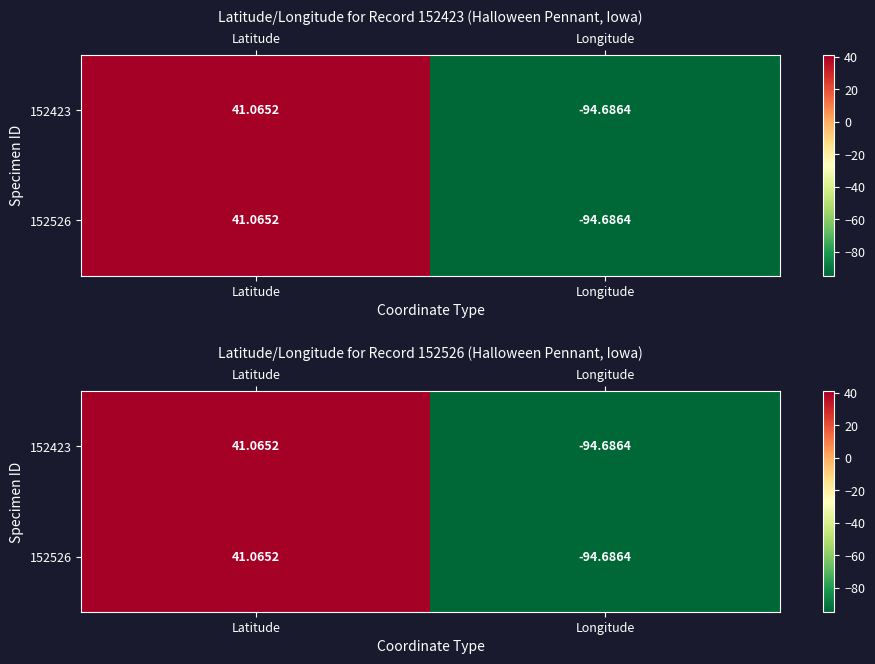

What is the sum of the 152526 values at Longitude and Latitude?

-53.6